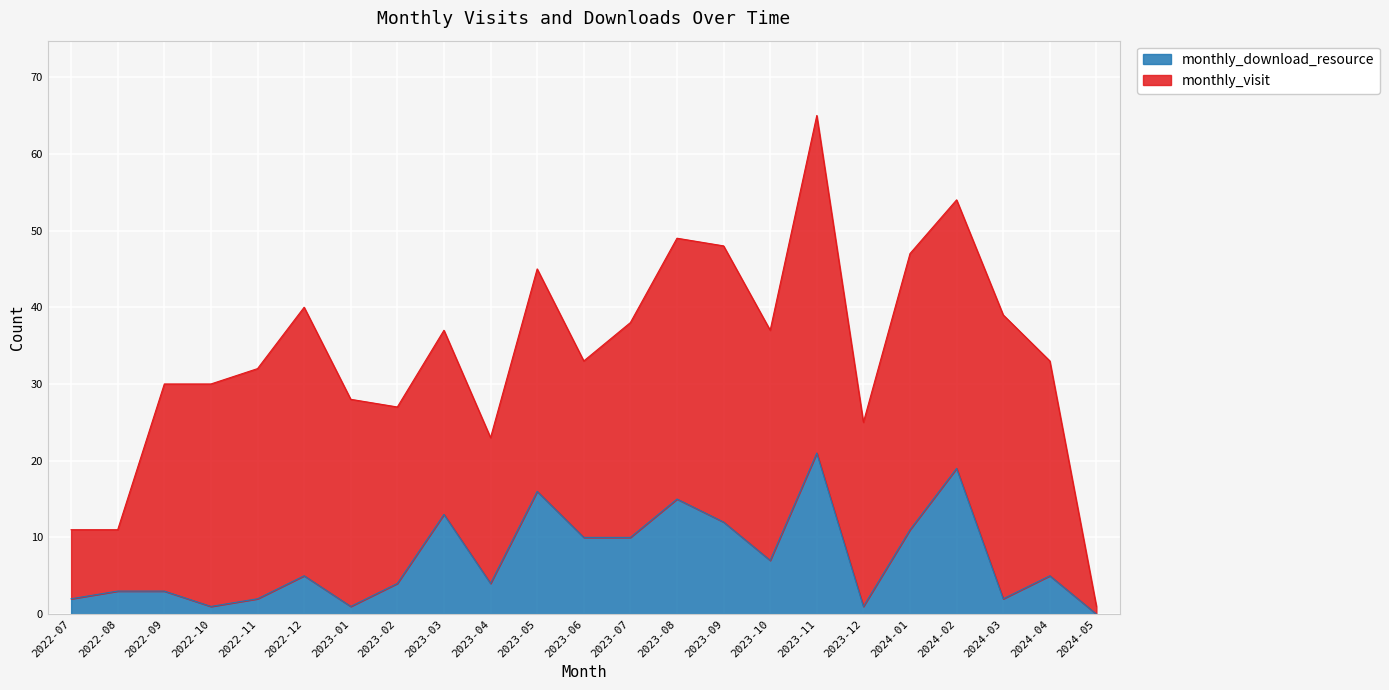

Between 2023-07 and 2023-02, which is larger?

2023-07